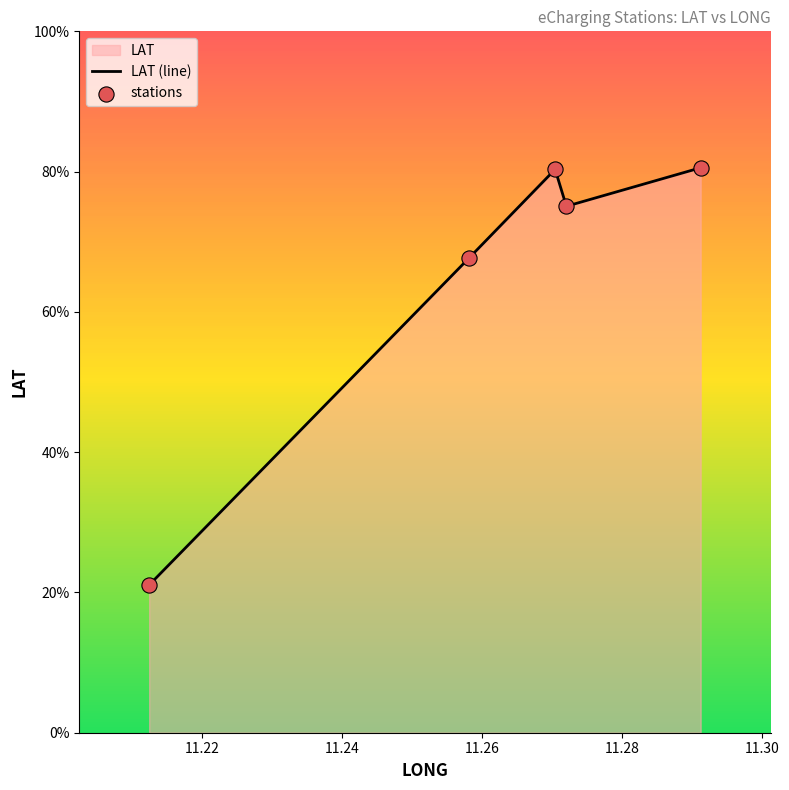

Which series reaches the minimum Y coordinate?

LAT (line)